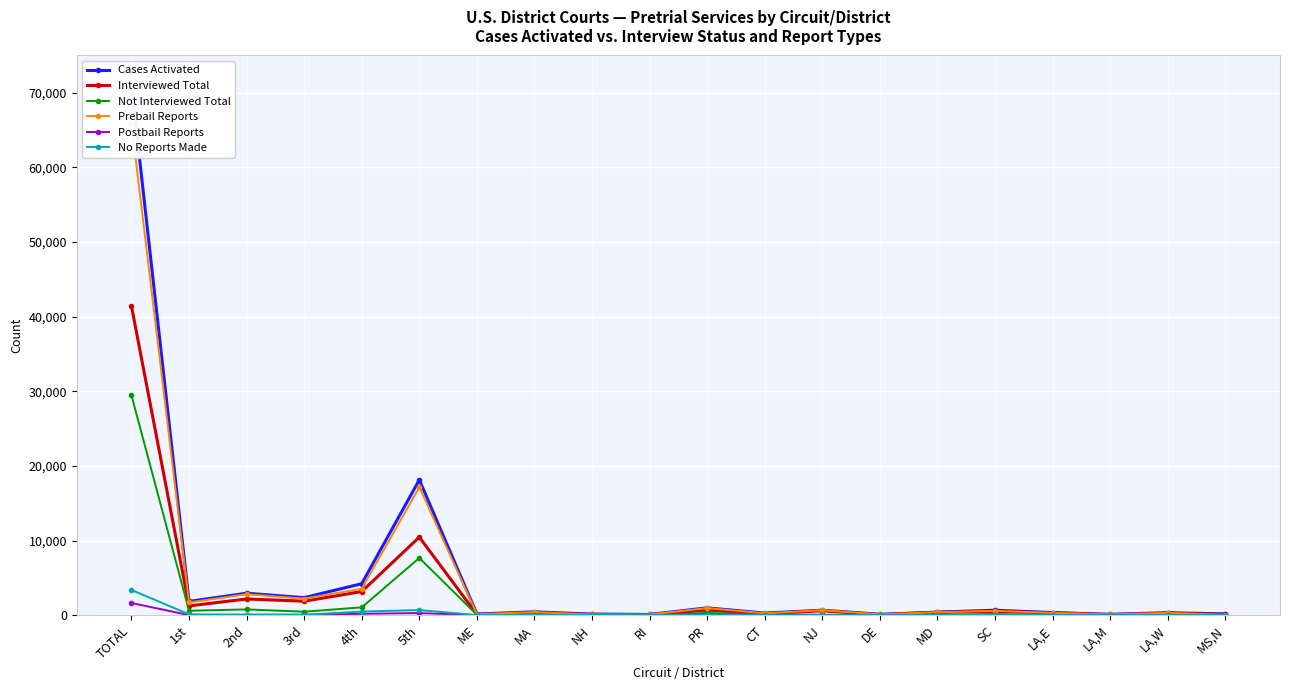

At how many categories does at least one series exceed 47044?

1